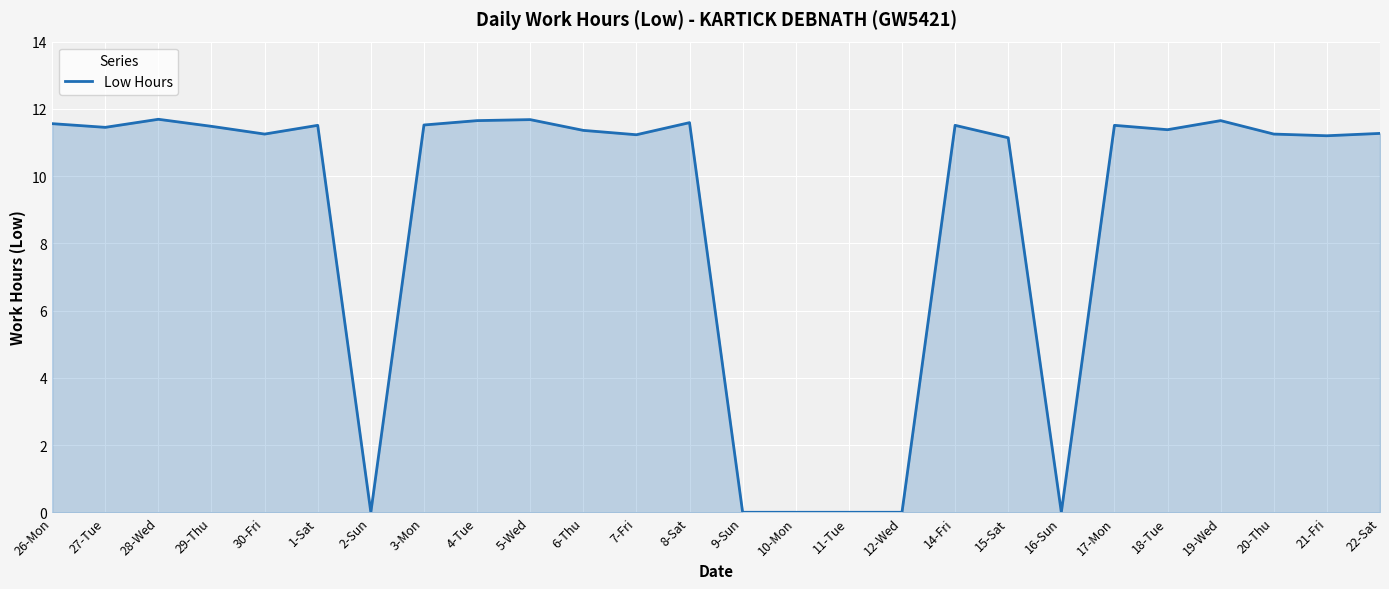

Between 16-Sun and 21-Fri, which is larger?

21-Fri